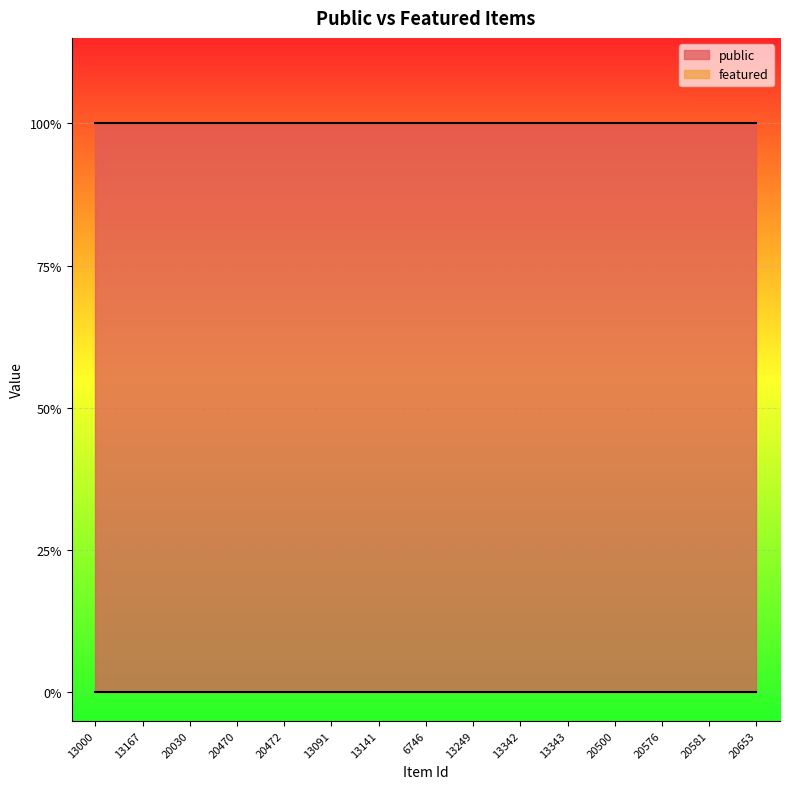

Which has a higher value, 13091 or 13167?

13091